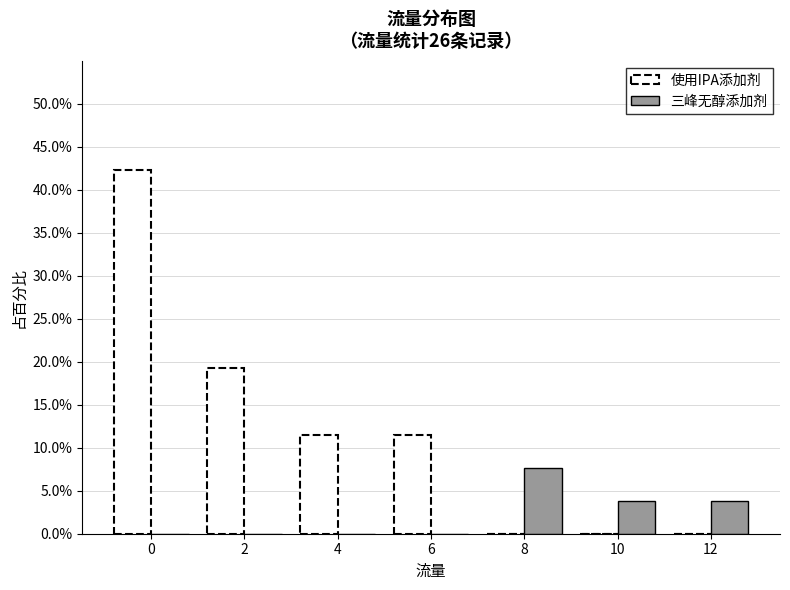

Reading right to left, what are all the values shown in this chart?

使用IPA添加剂: 12=0.0	10=0.0	8=0.0	6=11.5	4=11.5	2=19.2	0=42.3
三峰无醇添加剂: 12=3.8	10=3.8	8=7.7	6=0.0	4=0.0	2=0.0	0=0.0